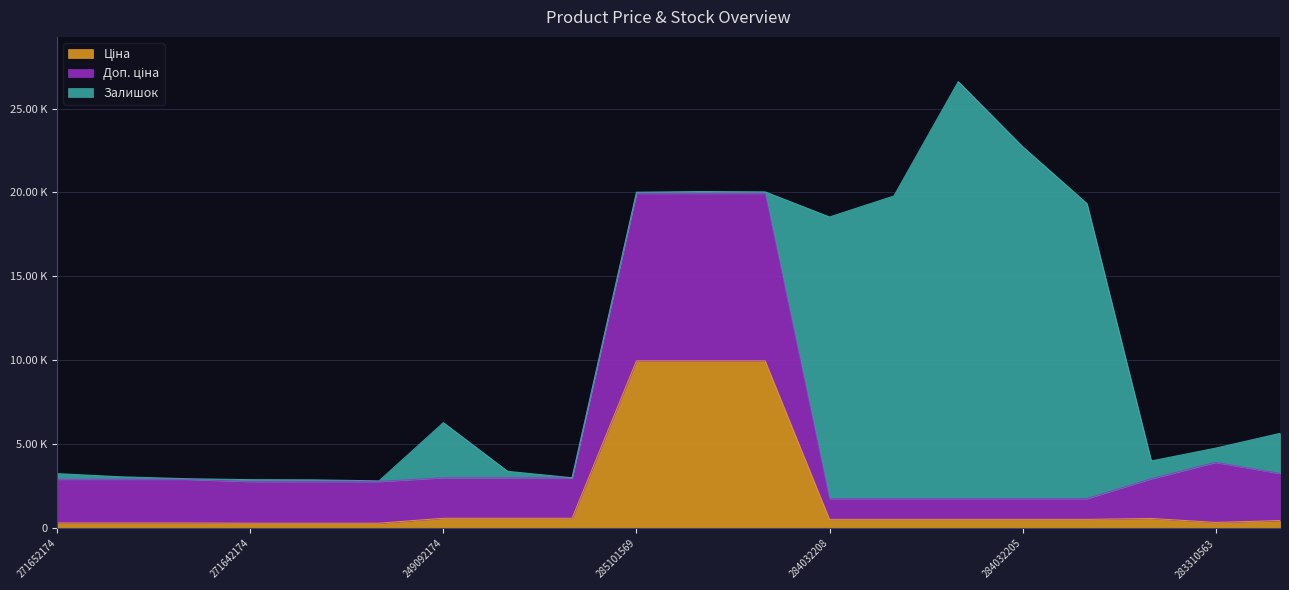

Is it true that Доп. ціна equals 2923.1 at 271652172?

True